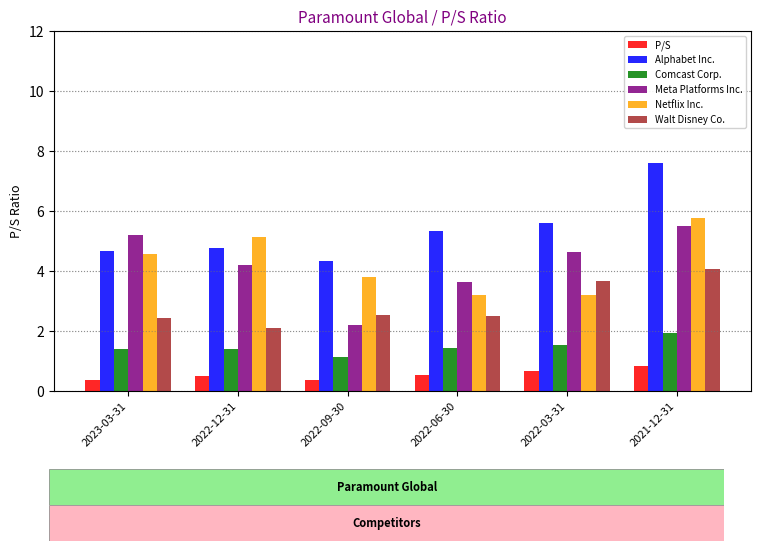

What is the label of the 2nd bar from the right?

2022-03-31